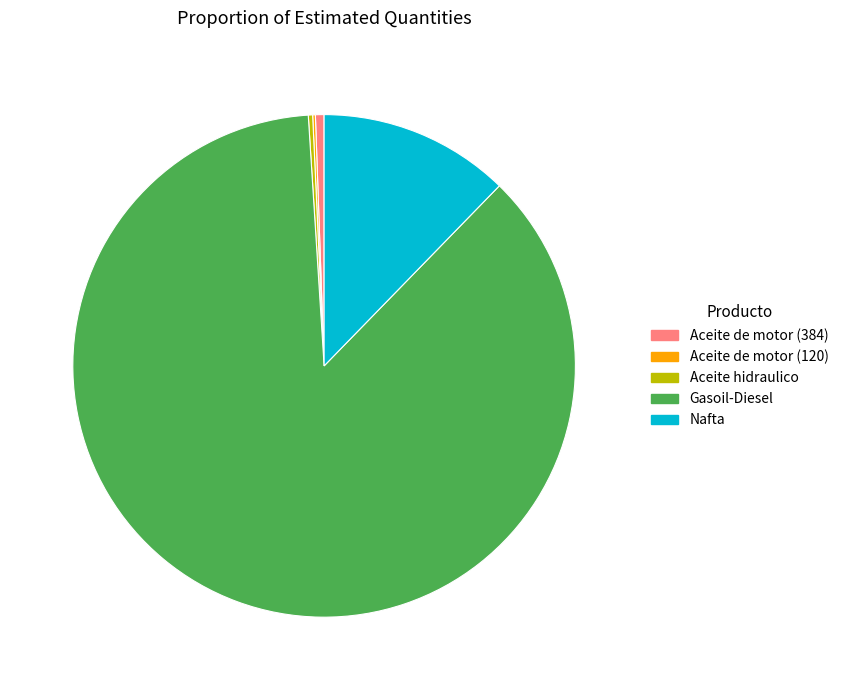

Do Nafta and Gasoil-Diesel together represent more than half of the pie?

Yes